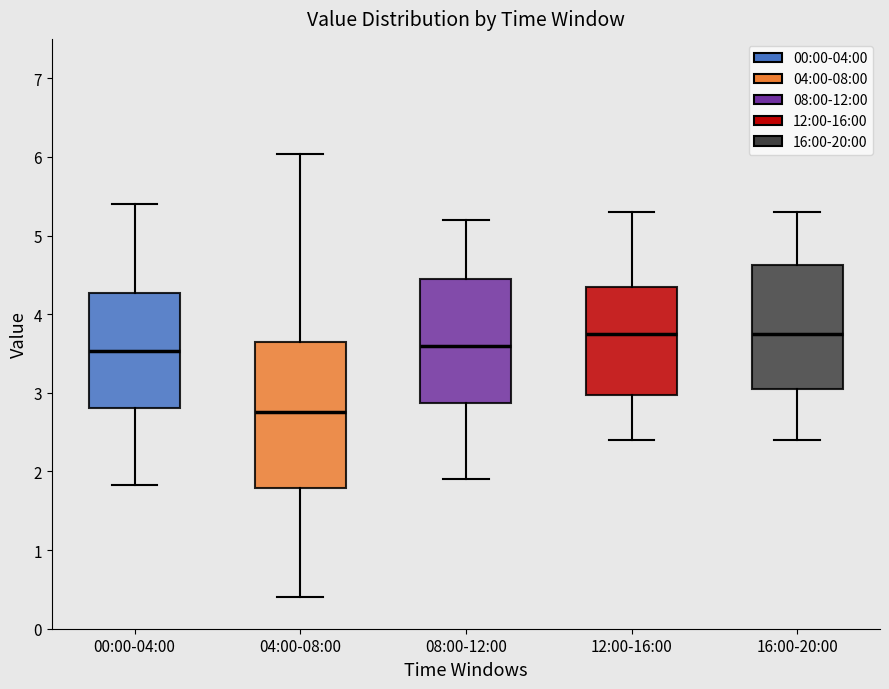

Reading left to right, transcribe this box plot: for each box, give where its median line is, the range the box spans, and where its two whiskers end, as read against the y-axis. The values are not printed on the chart, so give them approximately, as read against the axis.

00:00-04:00: median 3.5, box 2.8 to 4.3, whiskers 1.8 to 5.4
04:00-08:00: median 2.8, box 1.8 to 3.7, whiskers 0.4 to 6.0
08:00-12:00: median 3.6, box 2.9 to 4.5, whiskers 1.9 to 5.2
12:00-16:00: median 3.8, box 3.0 to 4.4, whiskers 2.4 to 5.3
16:00-20:00: median 3.8, box 3.1 to 4.6, whiskers 2.4 to 5.3